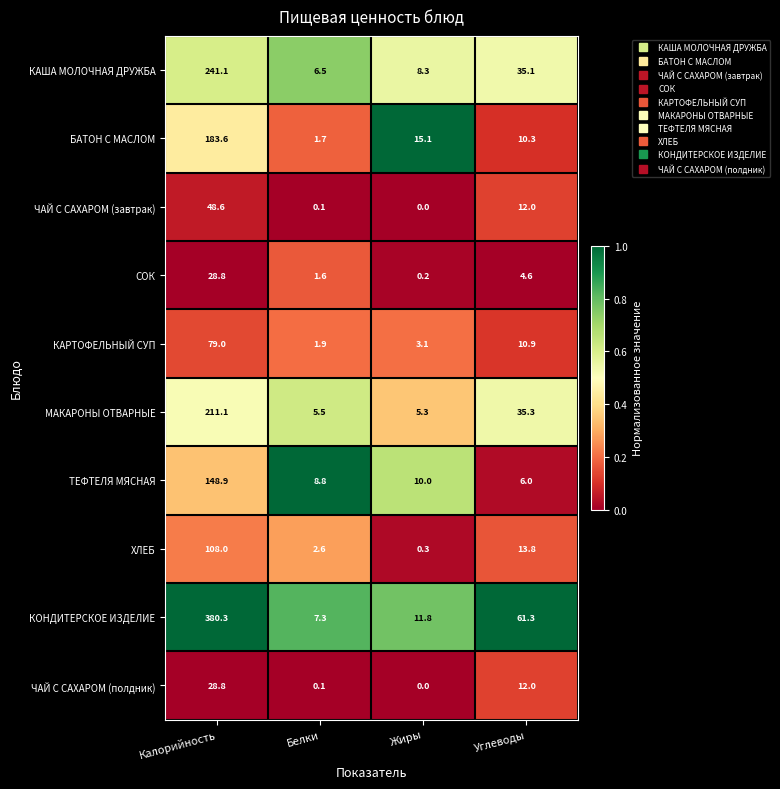

The МАКАРОНЫ ОТВАРНЫЕ series shows 55.2 at Углеводы. True or false?

False